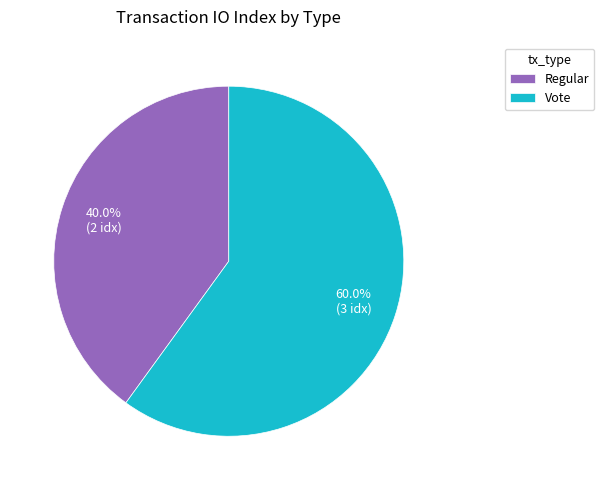

What portion of the pie excludes Vote?

40.0%